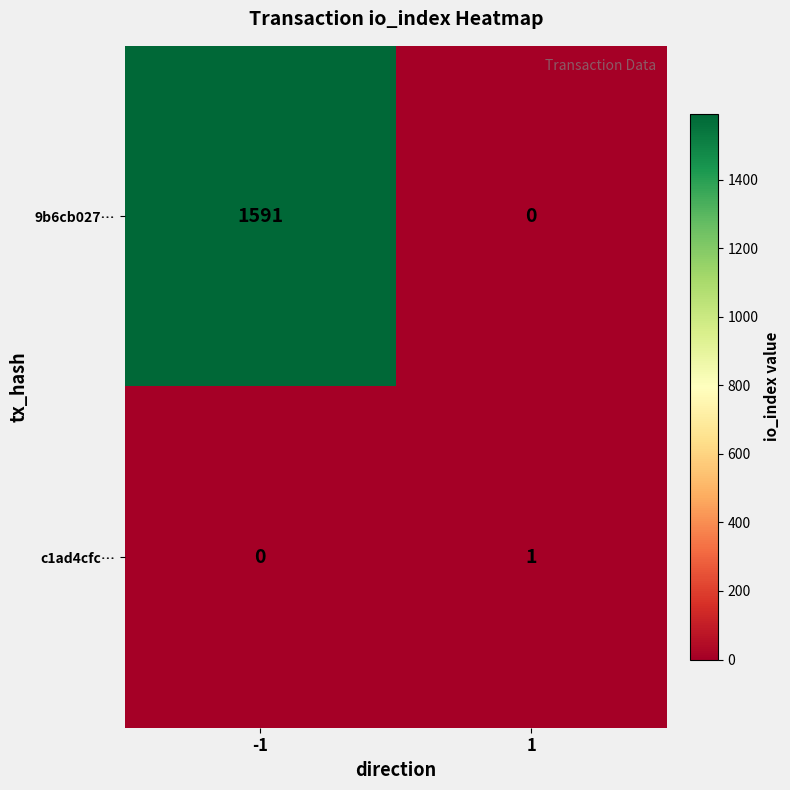

What is the spread (max minus min) of values at -1?

1591